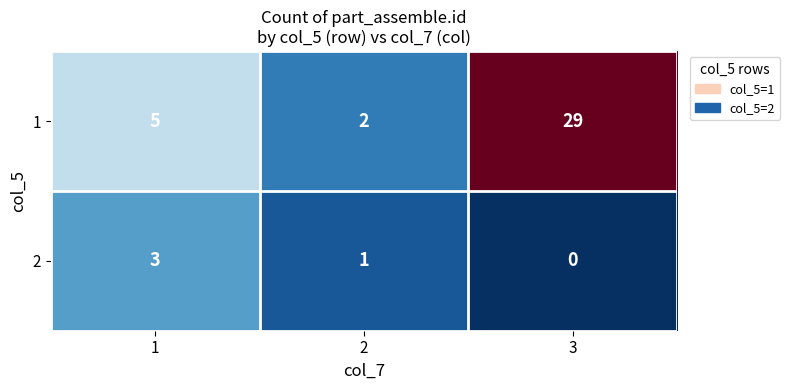

What is the spread (max minus min) of values at 3?

29